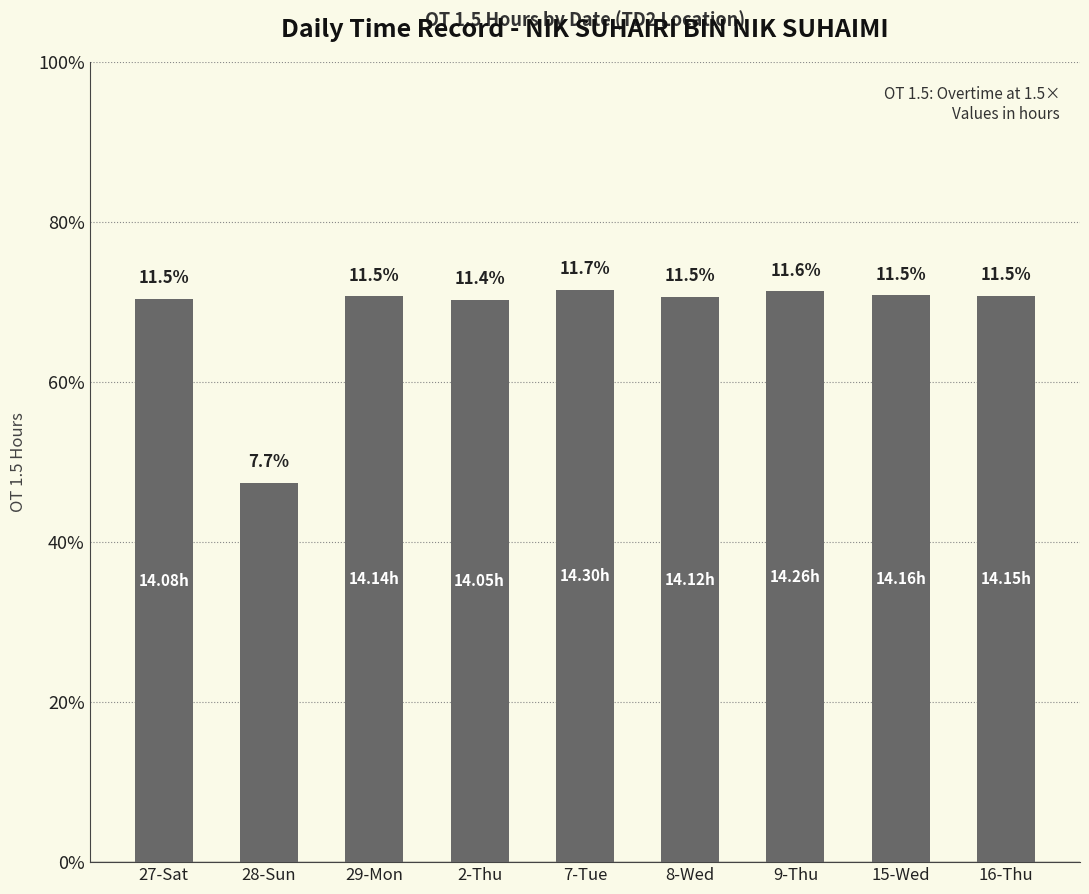

Between 15-Wed and 8-Wed, which is larger?

15-Wed